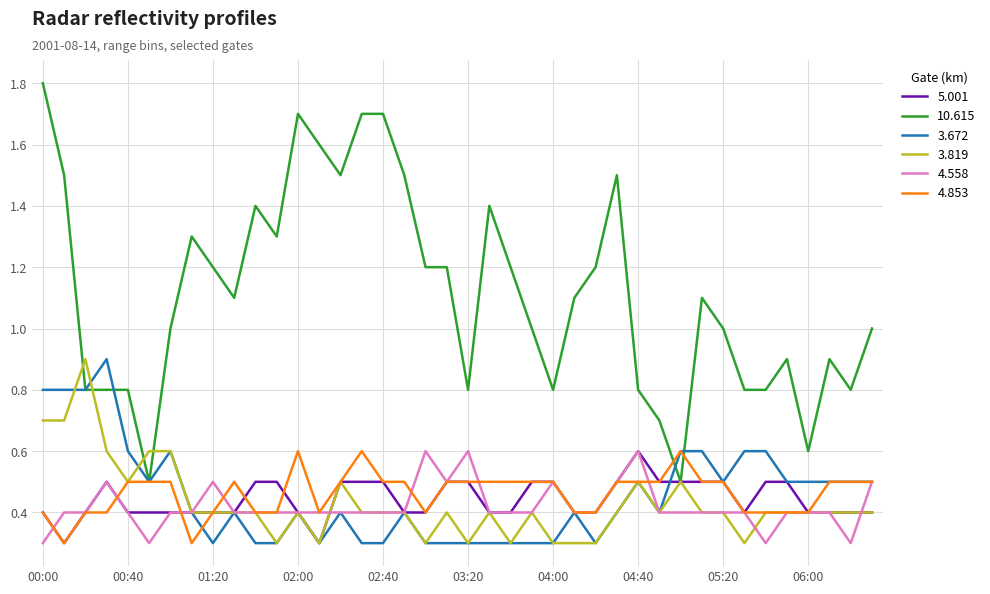

What is the greatest value displayed?

1.8